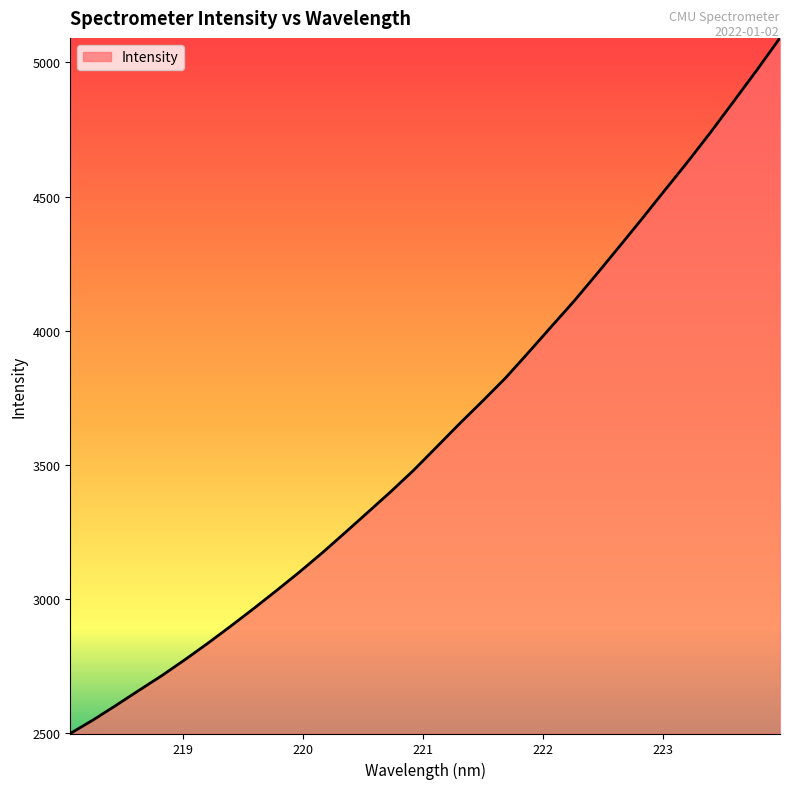

What is the difference between the maximum and minimum values?

2594.2